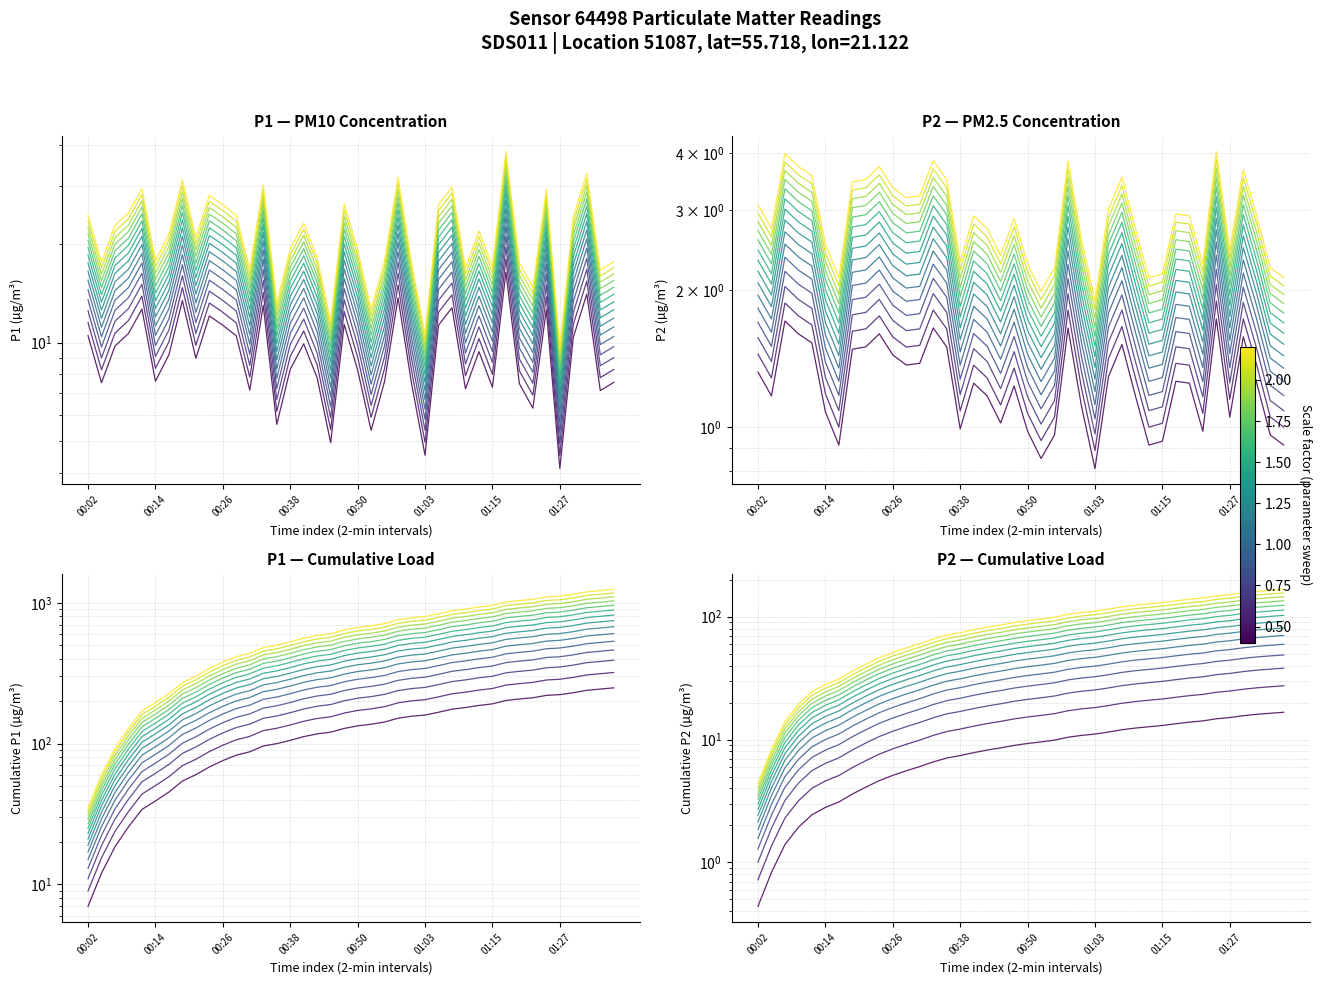

What is the difference between the maximum and second lowest values in the P2 series?

2.0